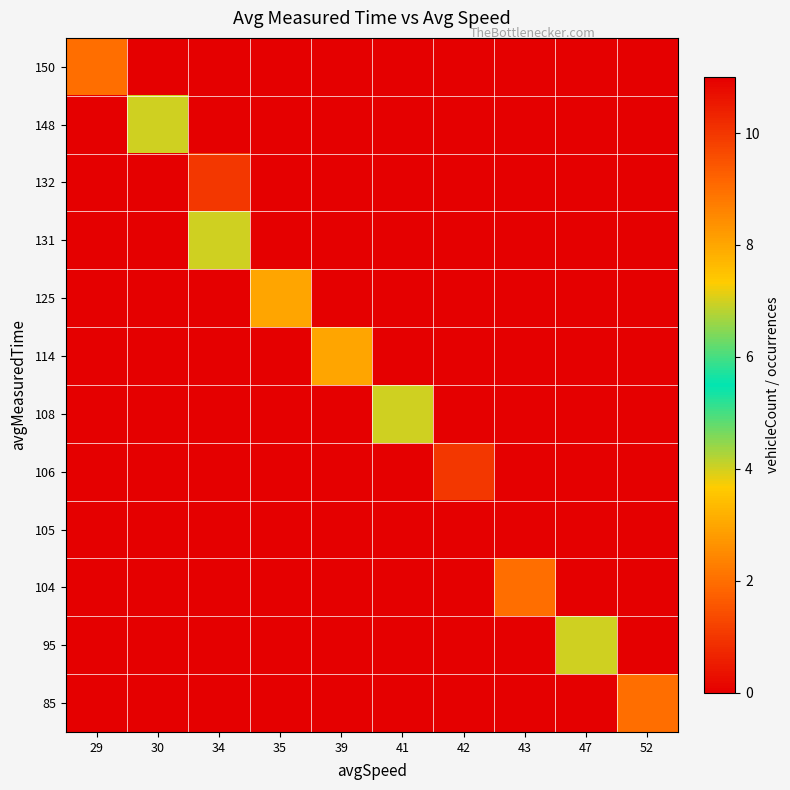

Which has a higher value, 43 or 52?

52